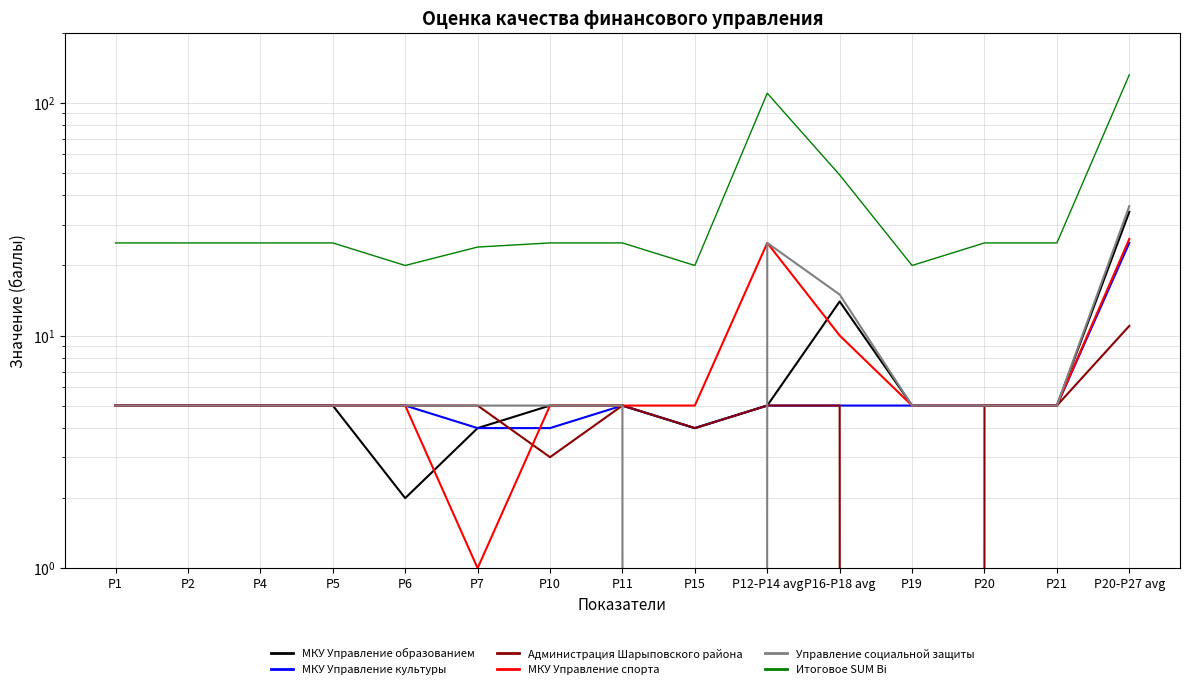

What is the total value across all series at Р20?

50